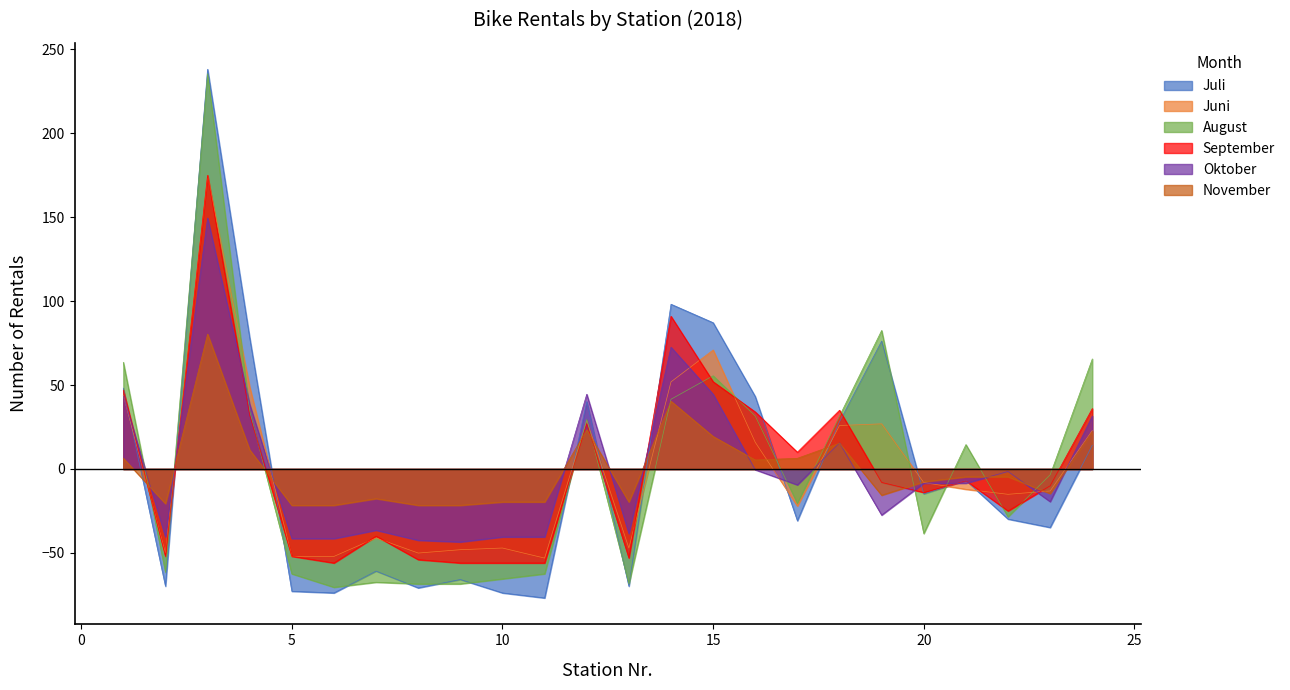

How many positive values does the Juni series have?

10